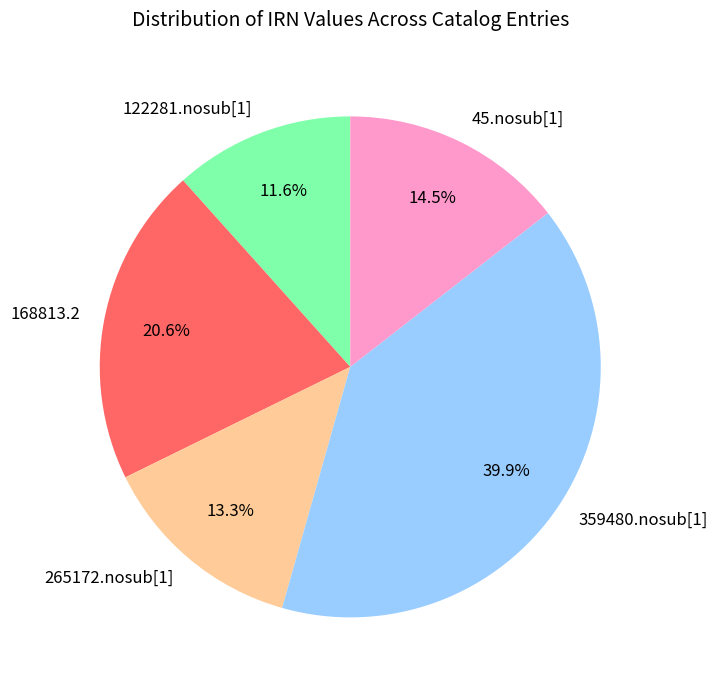

What percentage is the 122281.nosub[1] slice, to the nearest percent?

12%